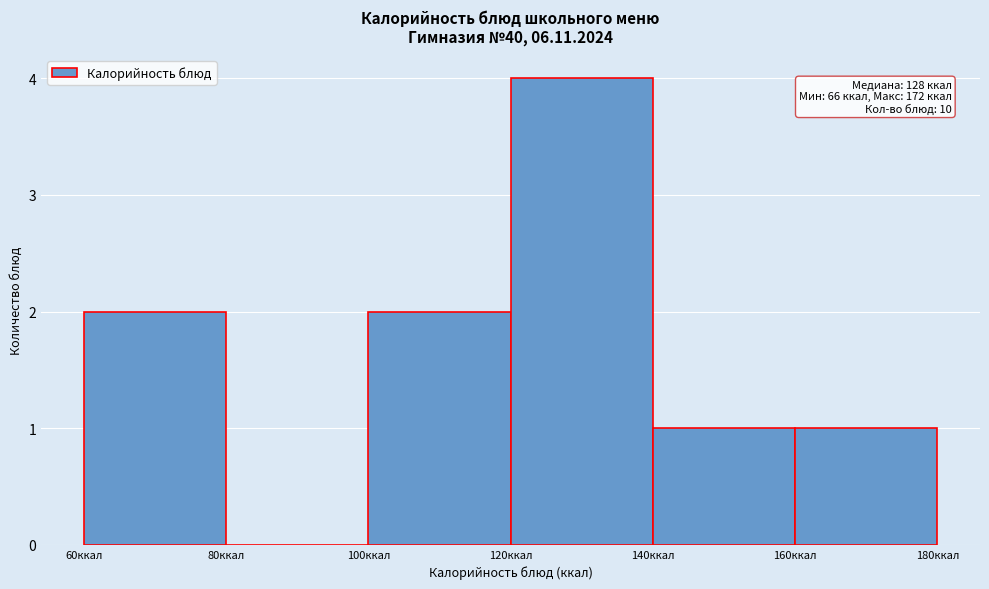

Over which range of the x-axis is the bar tallest?

120 to 140